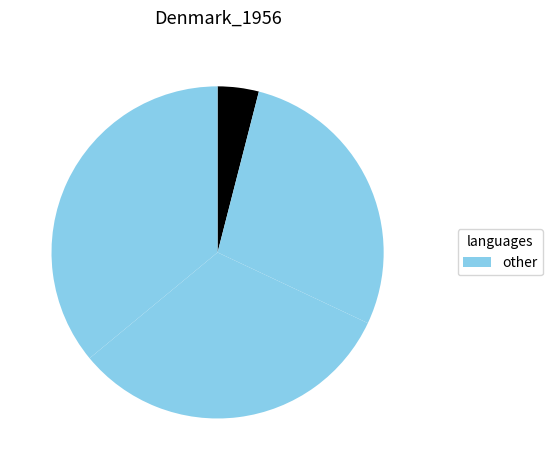

How many slices are in this pie chart?

4